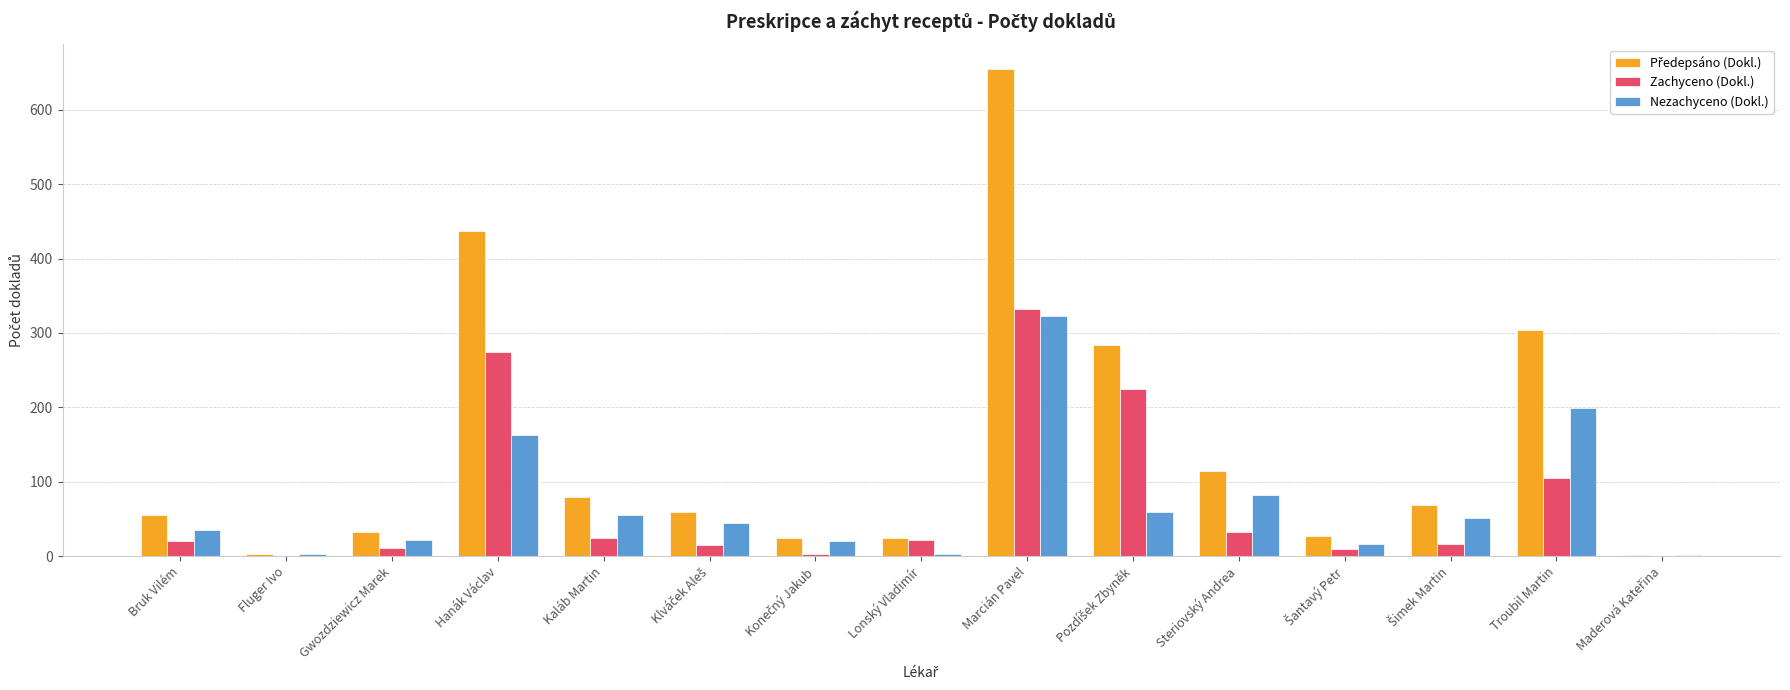

What is the greatest value displayed?

655